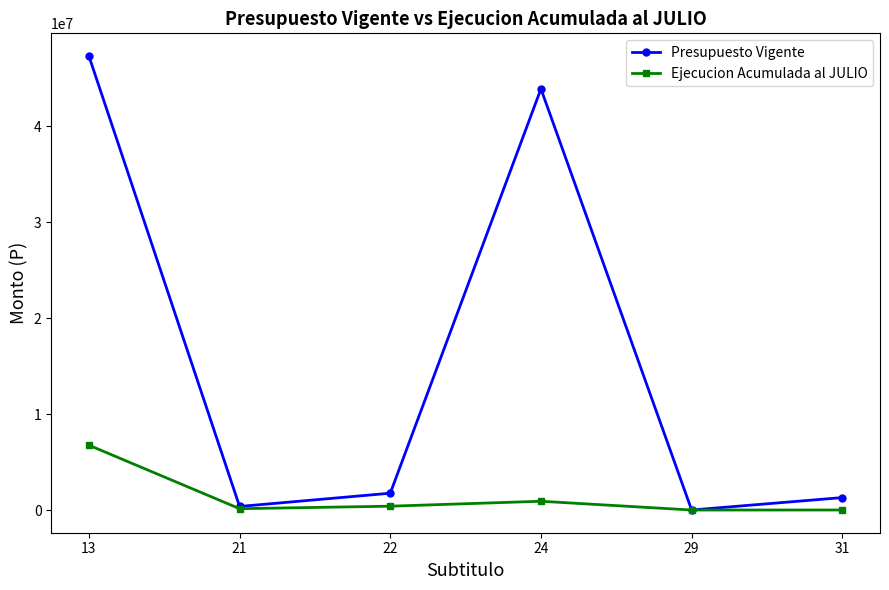

What is the maximum value shown in the chart?

47308746